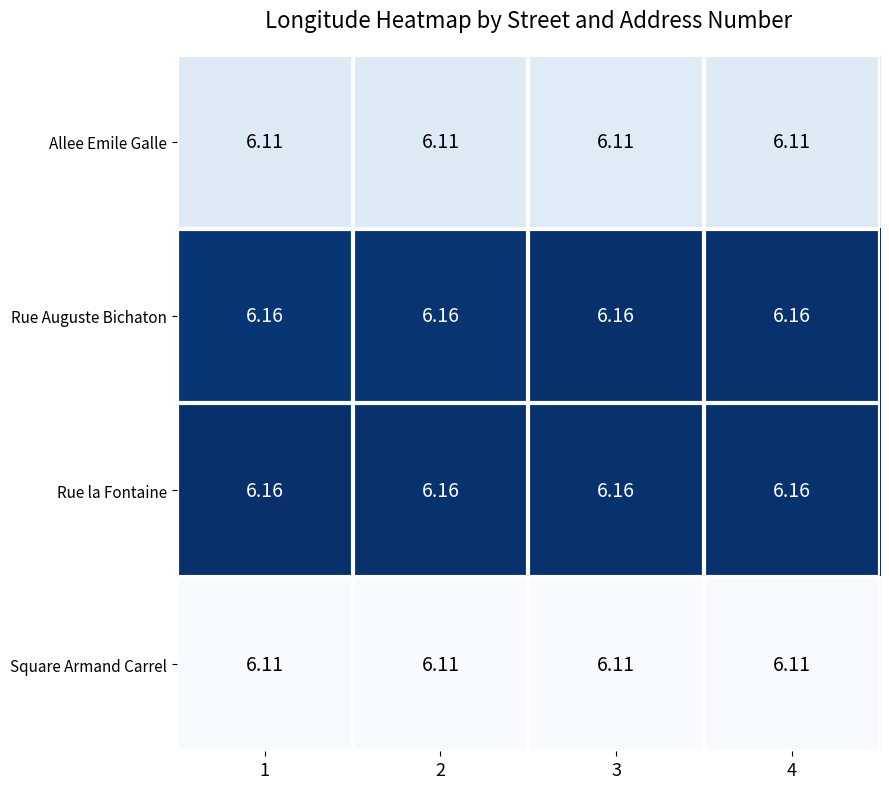

Is the value of Rue la Fontaine at 1 greater than the value of Square Armand Carrel at 1?

Yes